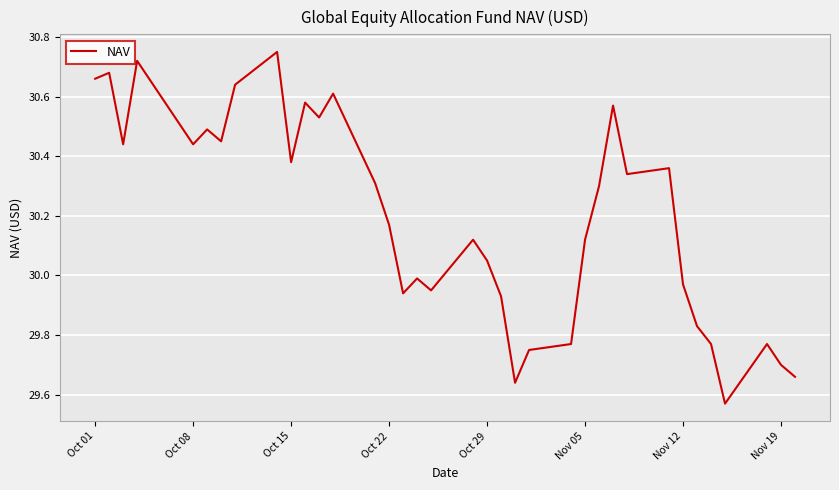

What is the difference between the maximum and minimum values?

1.2